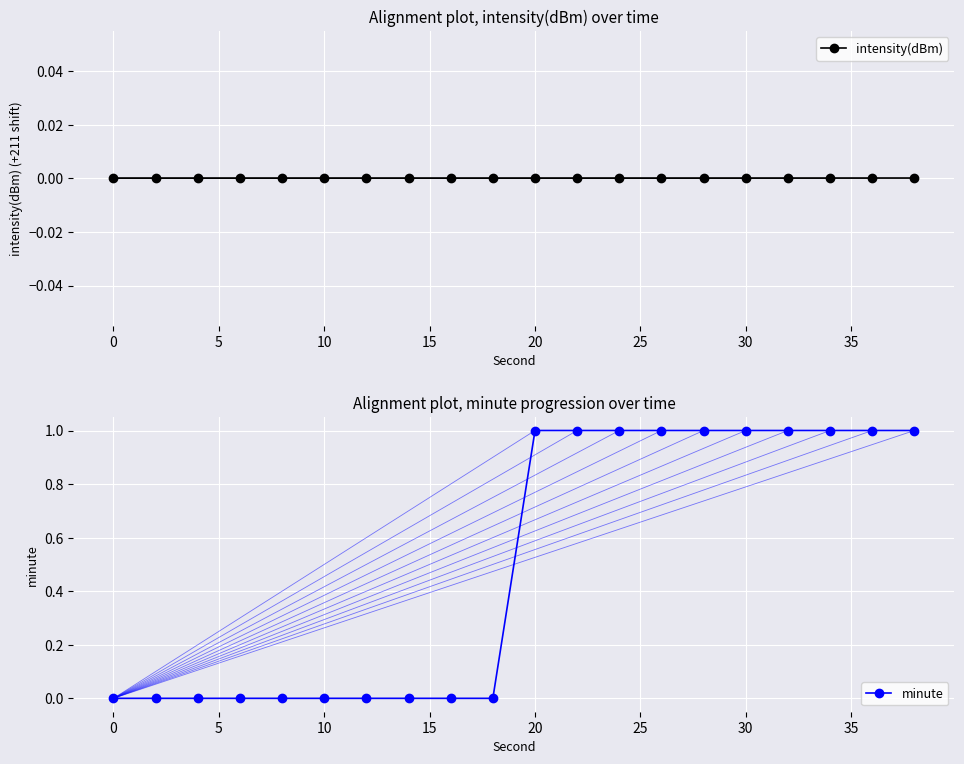

The value of minute at 0 is 0. True or false?

True